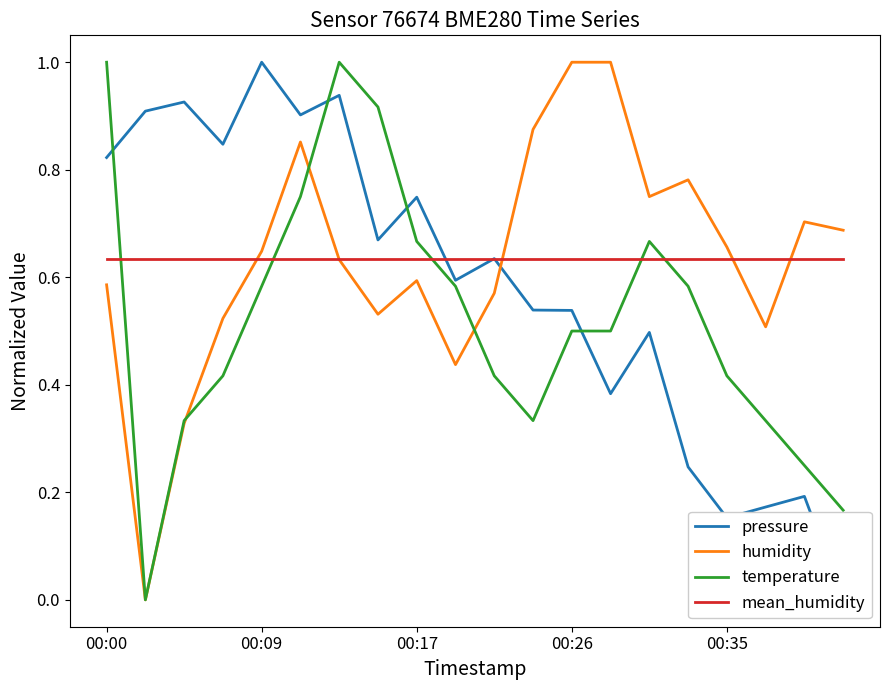

What position from the right is 5?

15